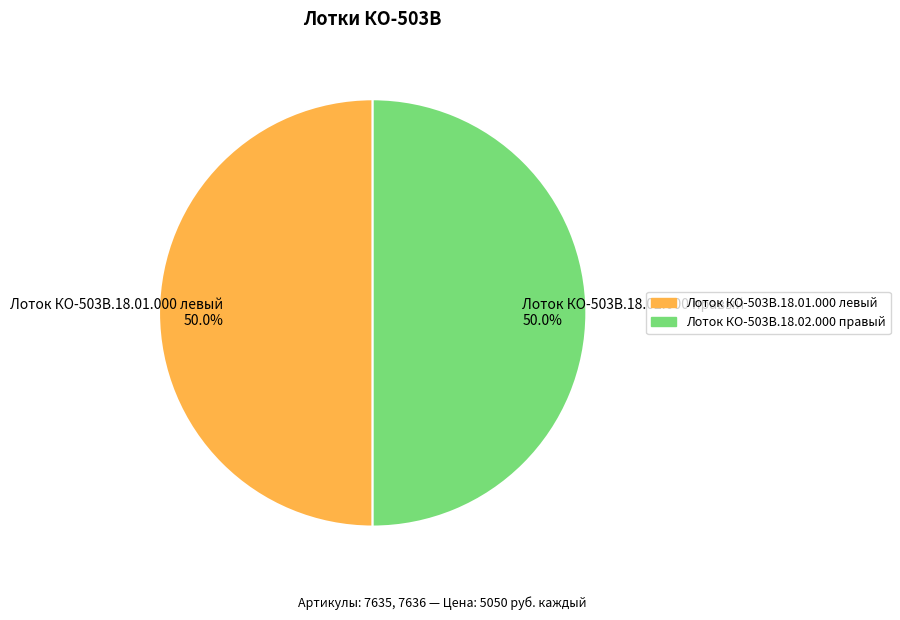

To the nearest percent, what is the combined percentage of Лоток КО-503В.18.01.000 левый and Лоток КО-503В.18.02.000 правый?

100%